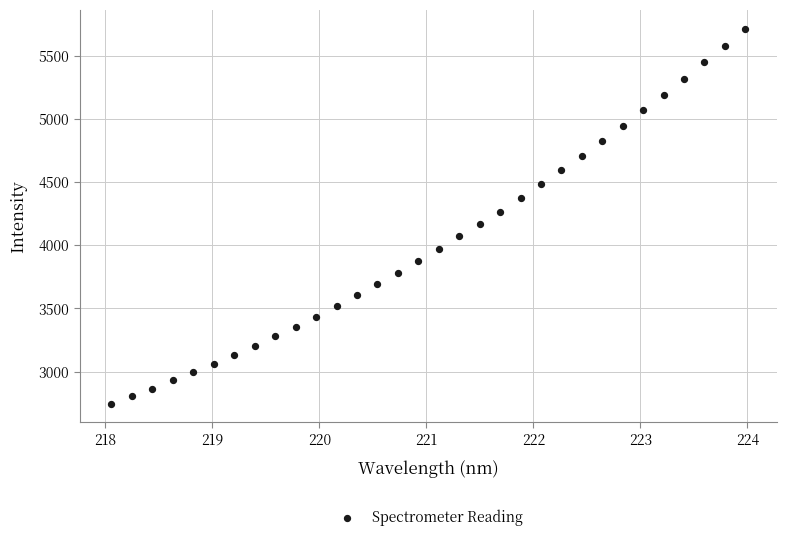

What is the range of Y values (max minus min)?

2967.5